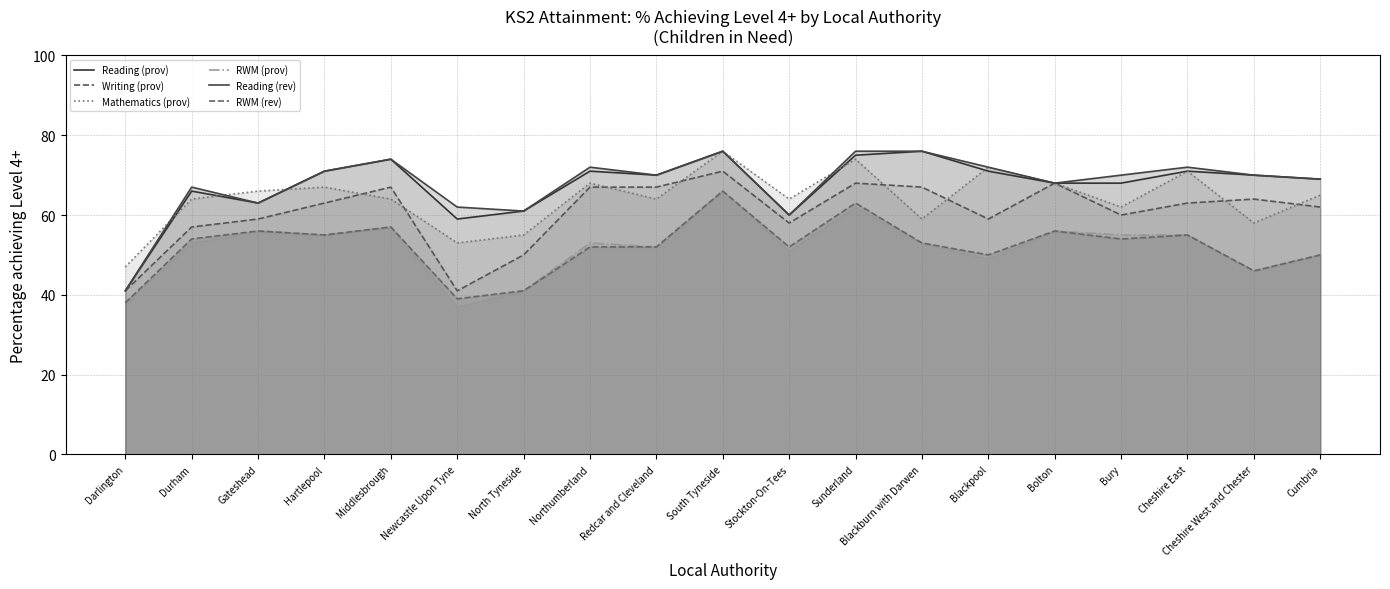

The Reading (prov) series shows 71 at Blackpool. True or false?

True